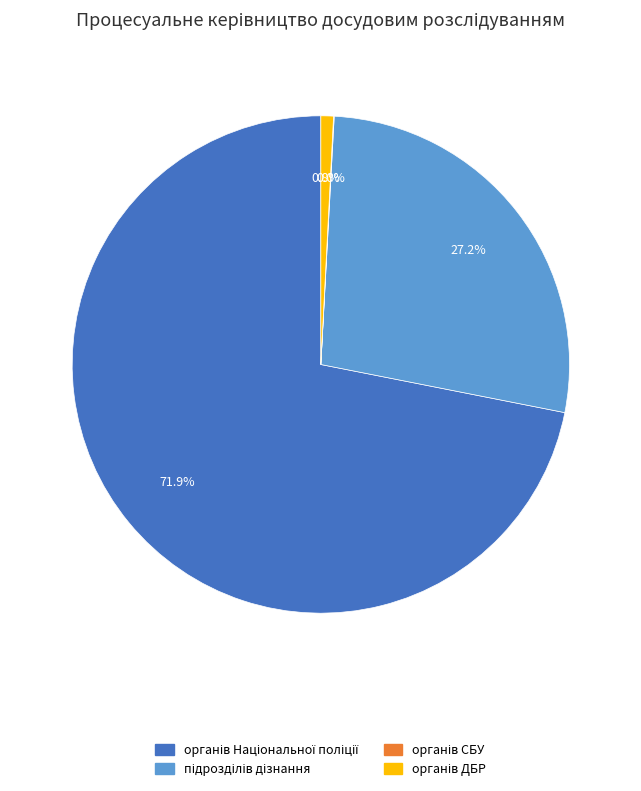

Is there a majority slice in this chart?

Yes